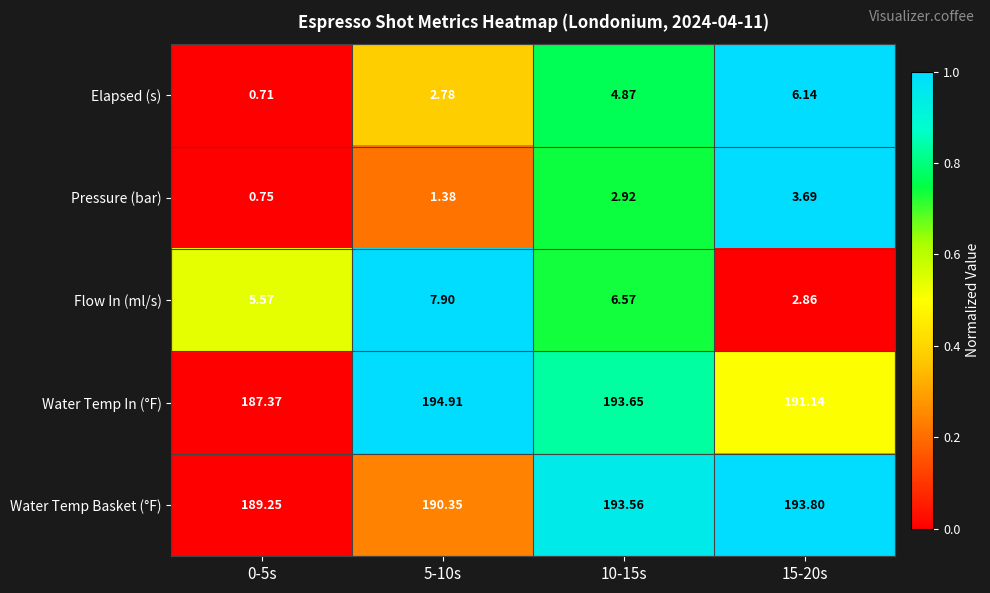

Rank the series at 15-20s from highest to lowest value.

Water Temp Basket (°F), Water Temp In (°F), Elapsed (s), Pressure (bar), Flow In (ml/s)